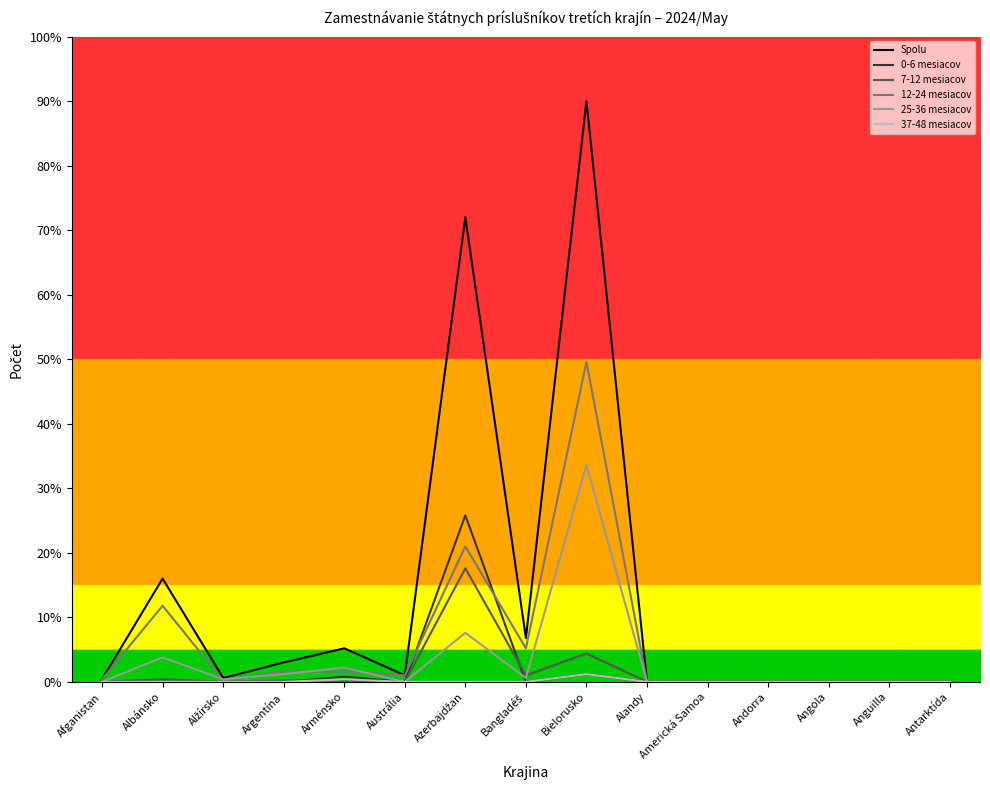

The 25-36 mesiacov series shows 0 at Antarktída. True or false?

True